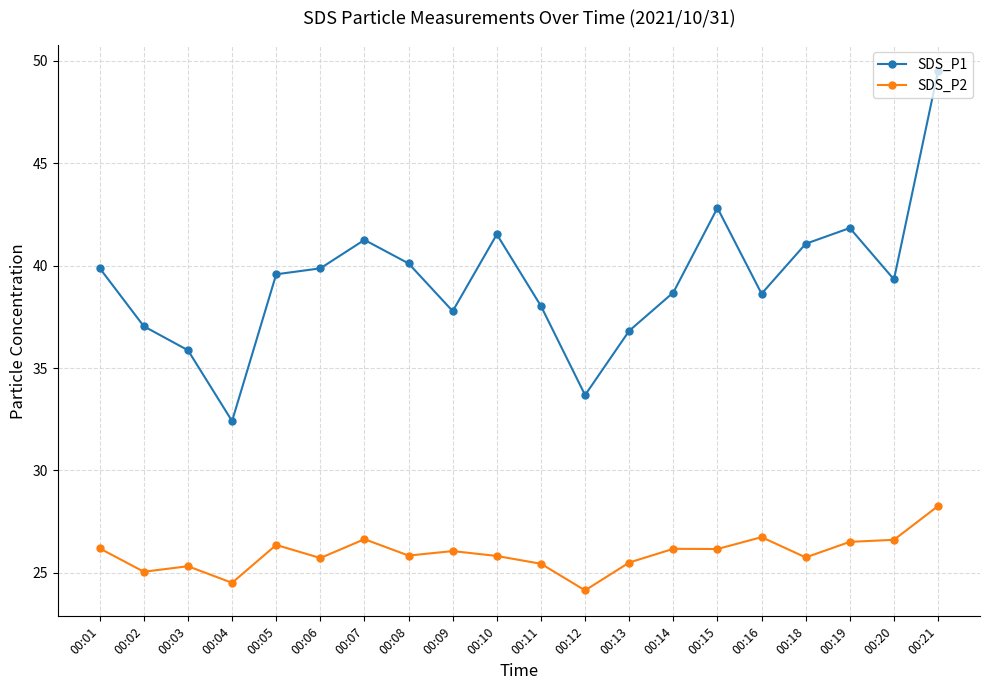

At which label does SDS_P2 first exceed 26?

00:01